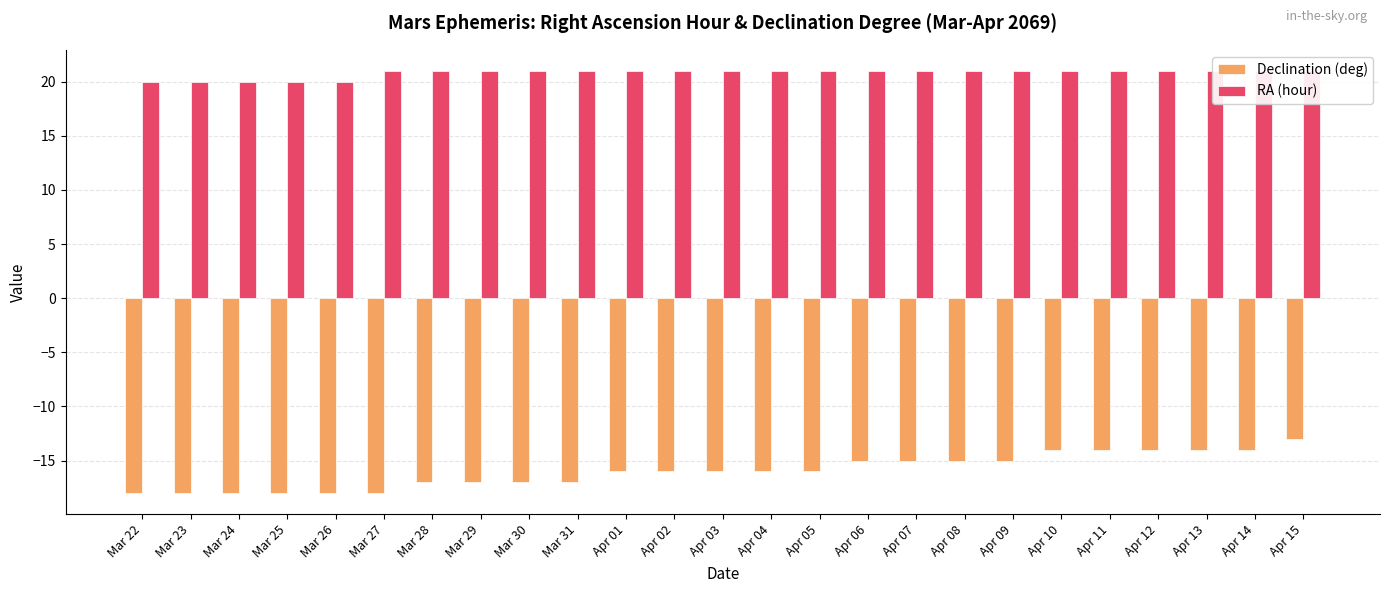

How many data points in RA (hour) are less than 21?

5